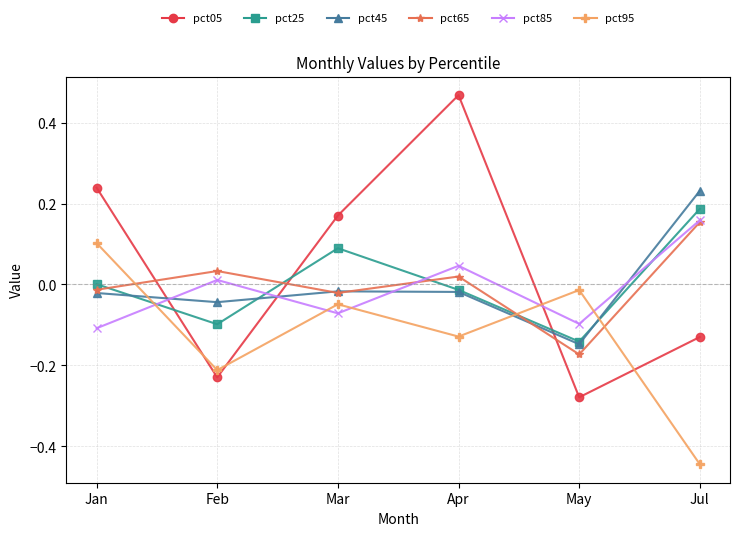

Where is the first local minimum for pct25?

Feb